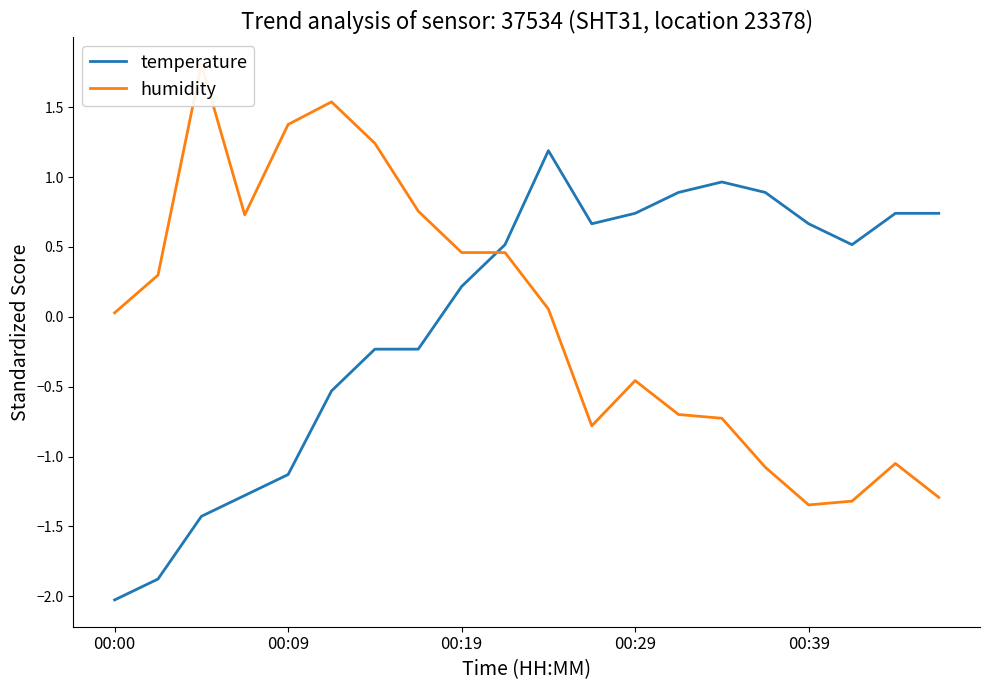

At which category does temperature reach its first local peak?

10